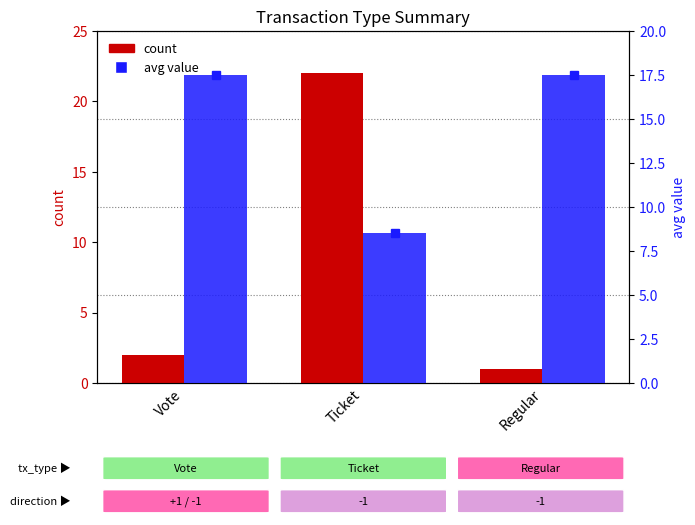

How many values in the avg value series exceed 17?

2